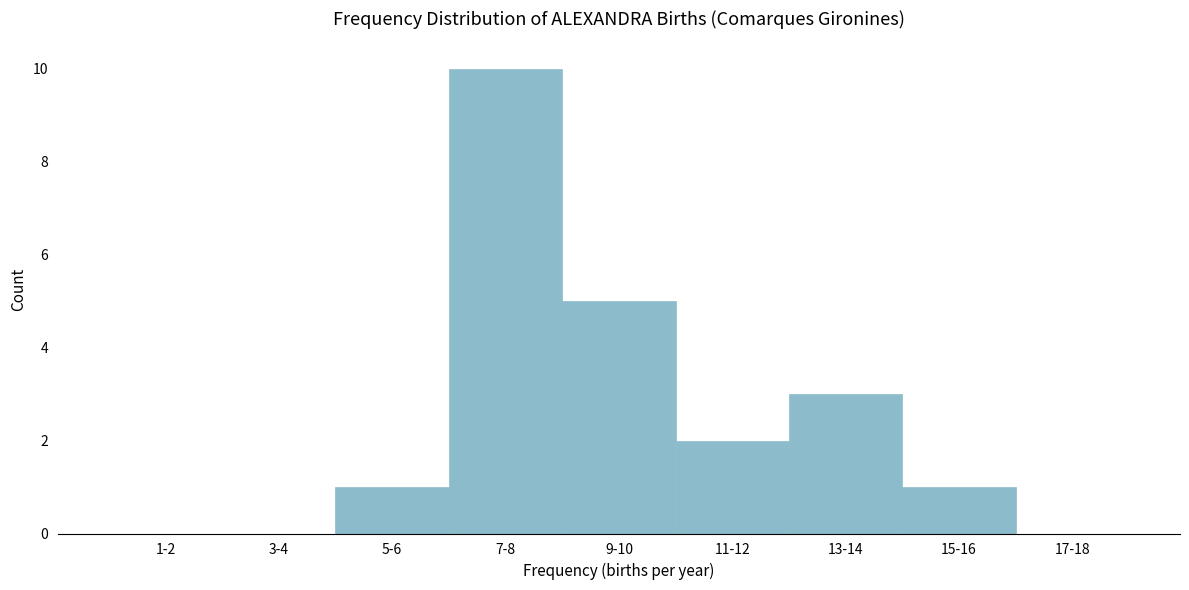

Reading left to right, transcribe all the data shown in this chart.

1-2=0	3-4=0	5-6=1	7-8=10	9-10=5	11-12=2	13-14=3	15-16=1	17-18=0